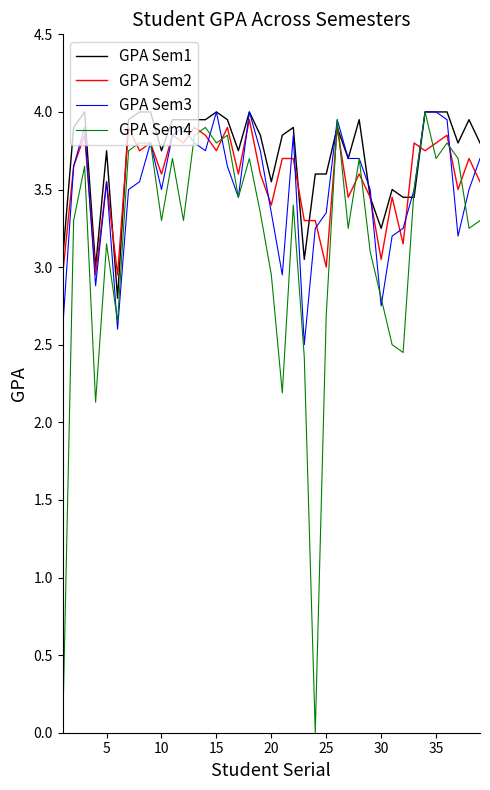

Which series has the widest spread of values?

GPA Sem4